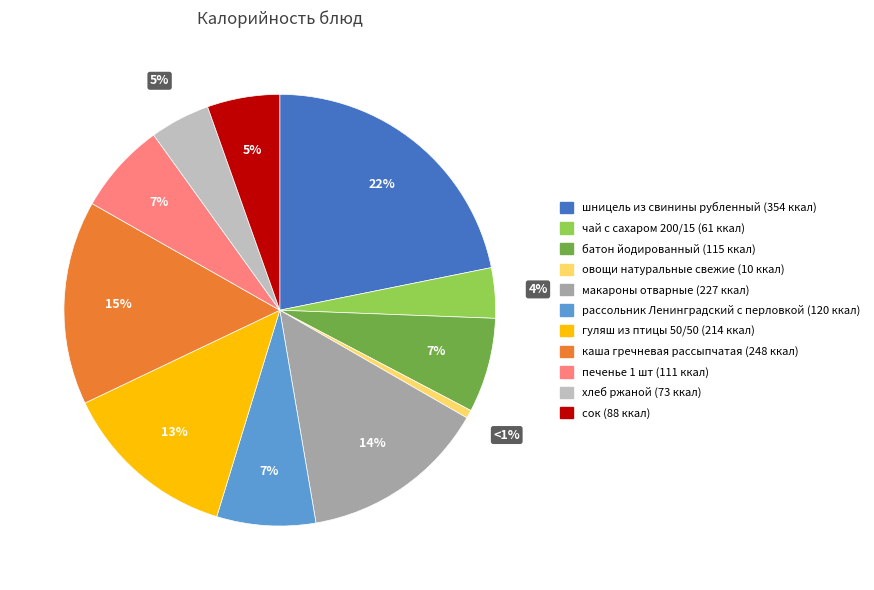

Is it true that сок is 5% of the pie?

True